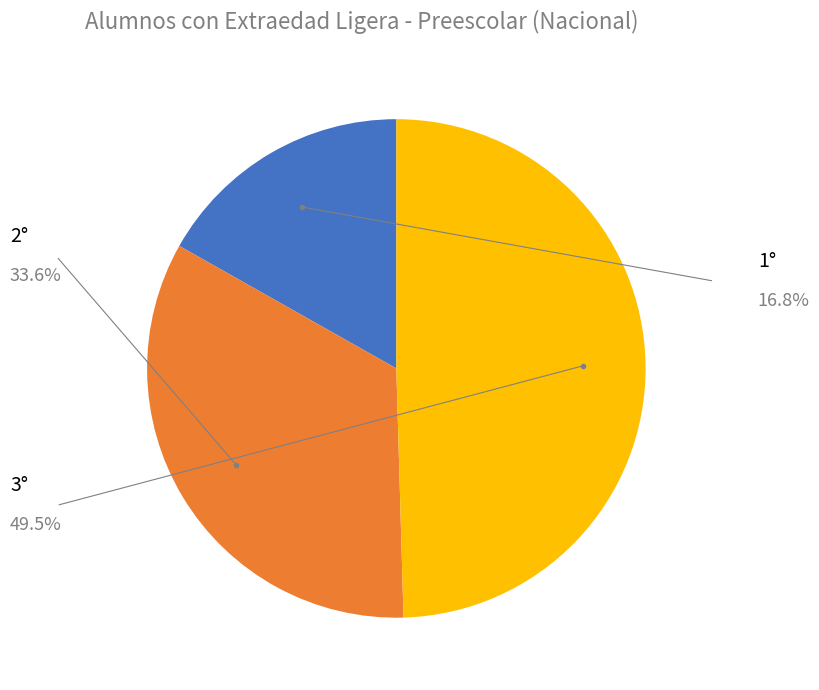

Does any single category account for the majority?

No